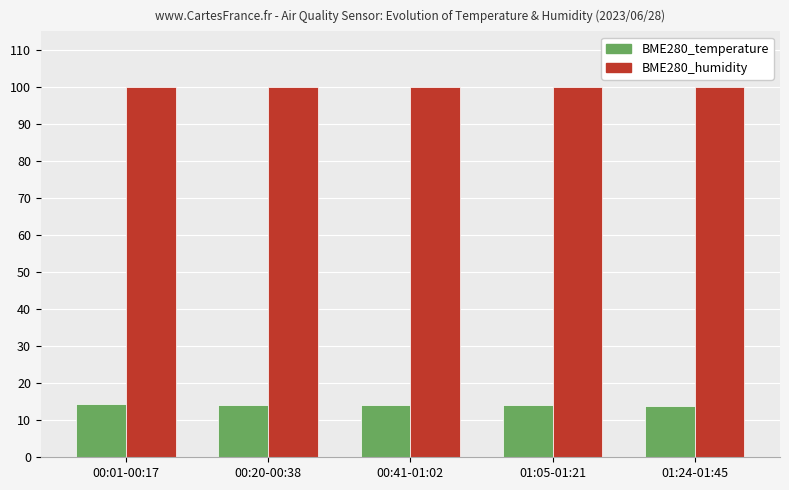

Does the chart contain any negative values?

No